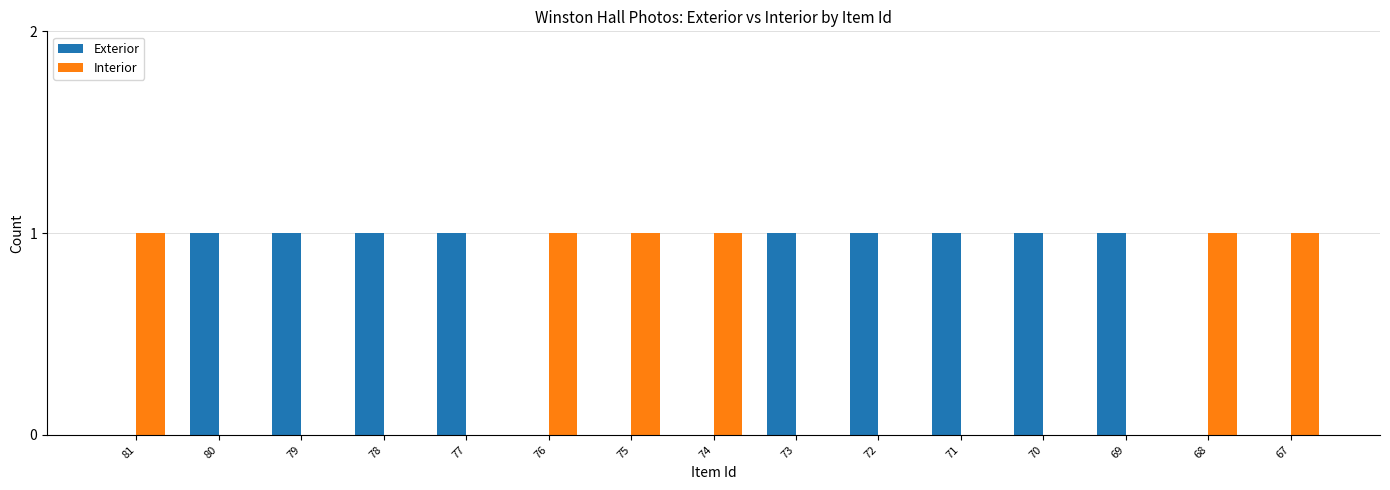

Which series has the largest total across all categories?

Exterior